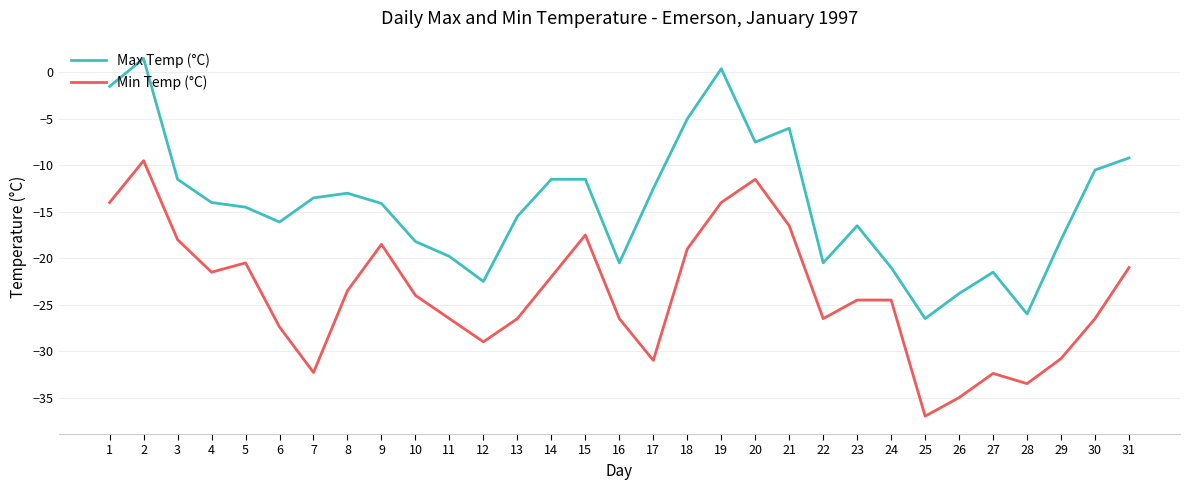

Rank the series by their maximum value, from highest to lowest.

Max Temp (°C), Min Temp (°C)